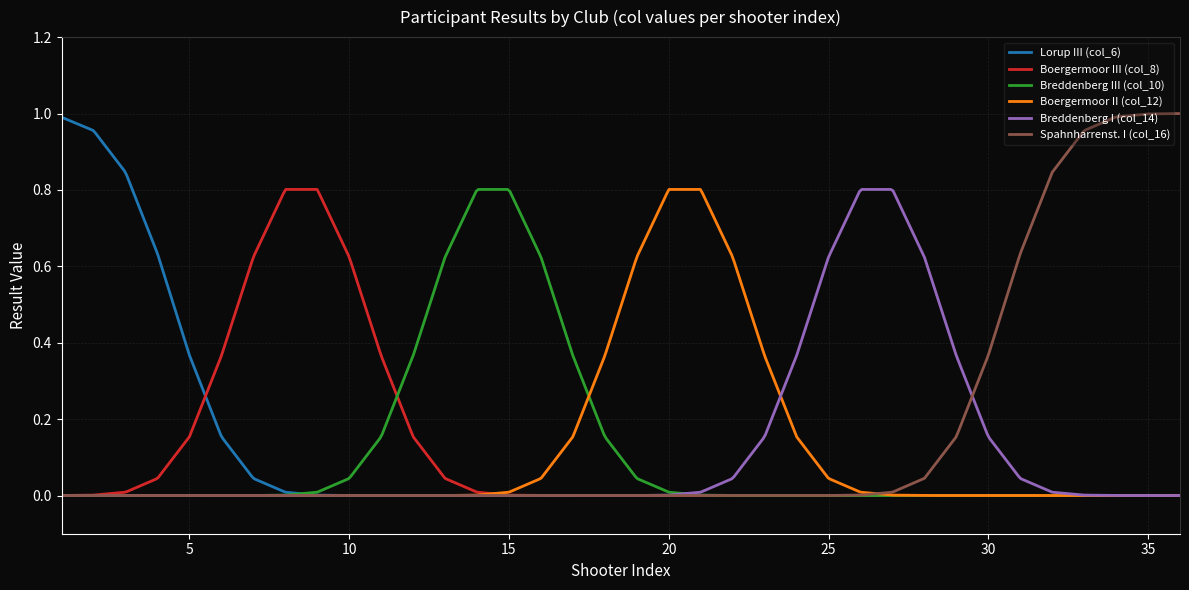

What are all the series names shown in the legend?

Lorup III (col_6), Boergermoor III (col_8), Breddenberg III (col_10), Boergermoor II (col_12), Breddenberg I (col_14), Spahnharrenst. I (col_16)